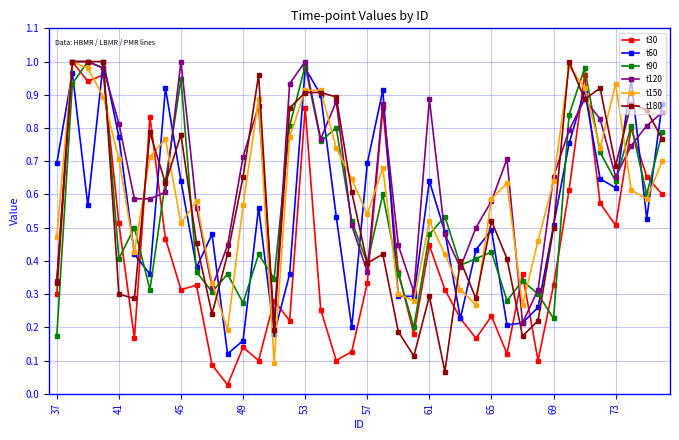

Which series has the largest total across all categories?

t120